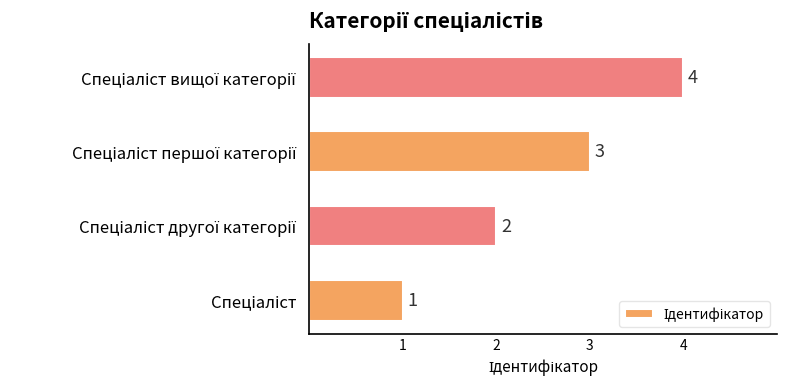

Count the number of data series in this chart.

1